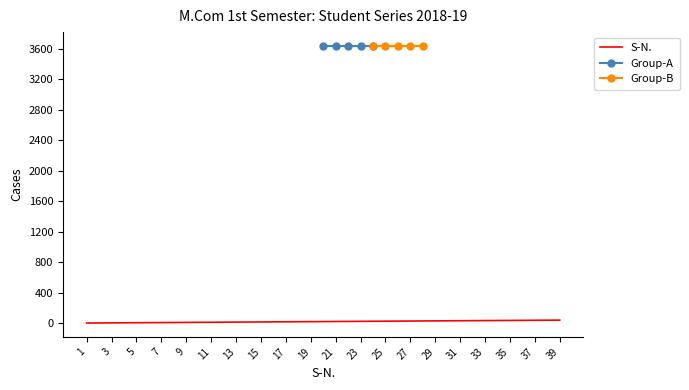

What is the difference between the values at 4 and 21?

17